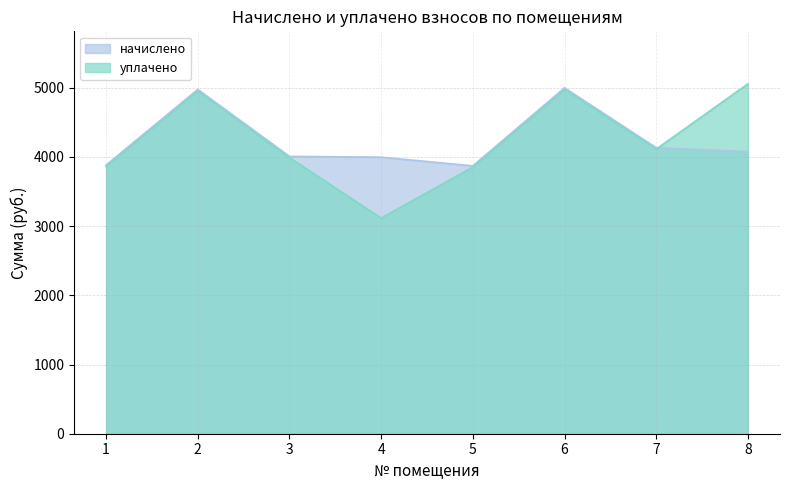

Does the chart display data point markers on the line(s)?

No